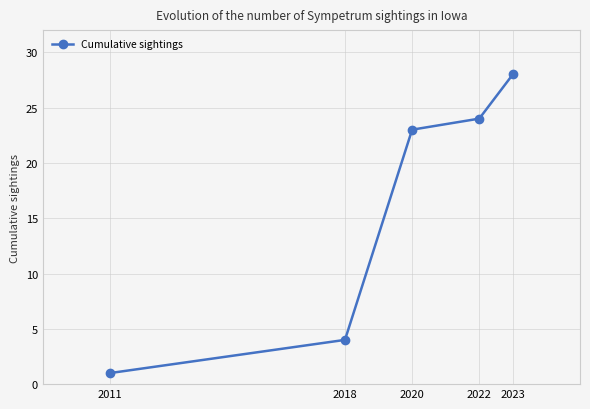

What is the change in value from 2020 to 2023?

+5